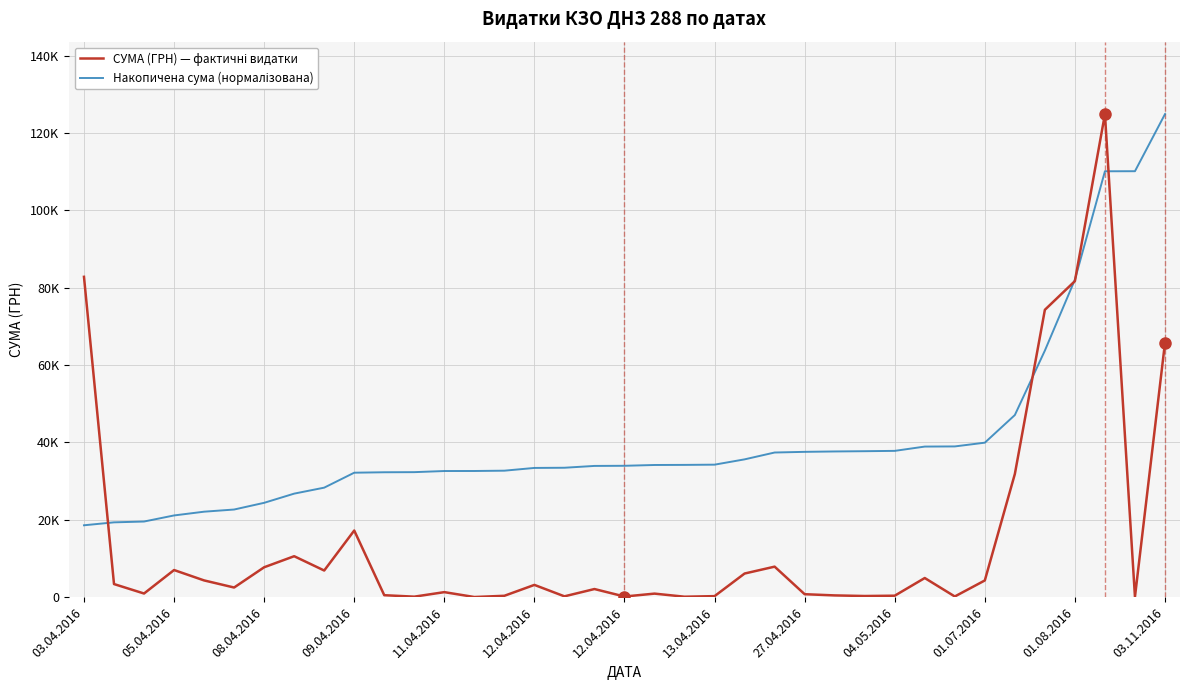

Does the chart display data point markers on the line(s)?

No